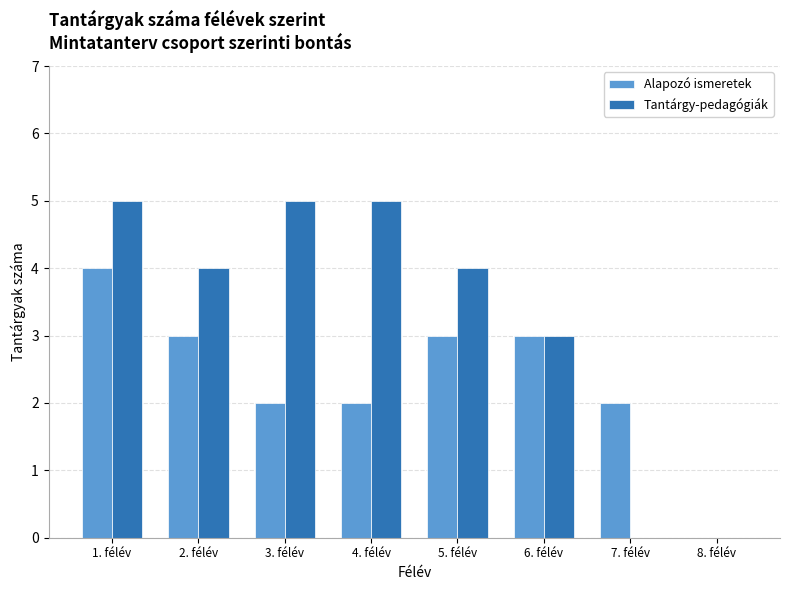

Reading left to right, transcribe all the data shown in this chart.

Alapozó ismeretek: 1. félév=4	2. félév=3	3. félév=2	4. félév=2	5. félév=3	6. félév=3	7. félév=2	8. félév=0
Tantárgy-pedagógiák: 1. félév=5	2. félév=4	3. félév=5	4. félév=5	5. félév=4	6. félév=3	7. félév=0	8. félév=0